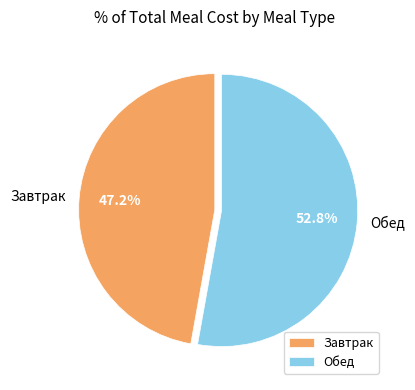

How many segments does this pie chart have?

2